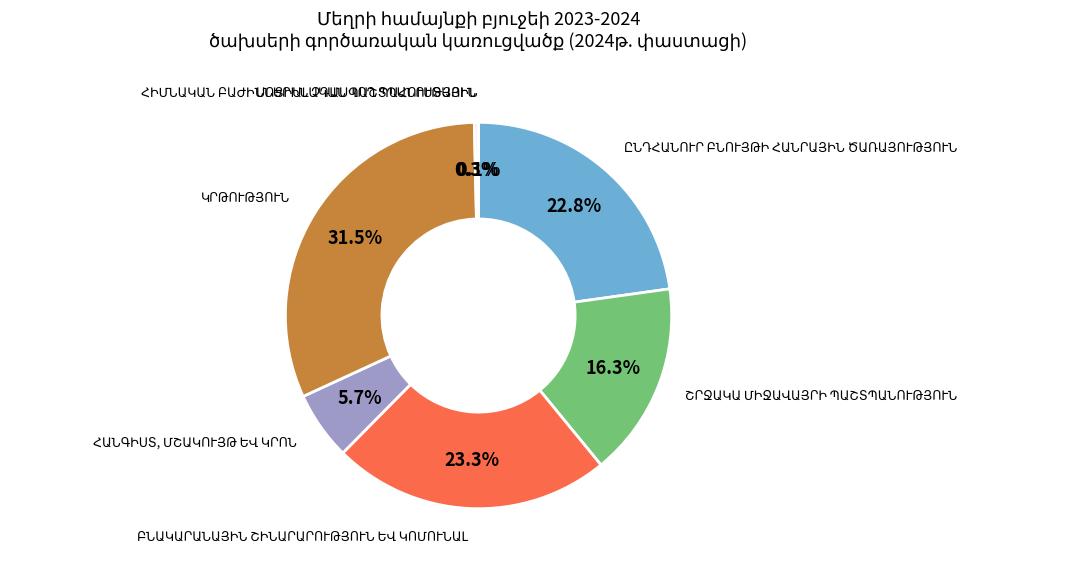

Is there any slice that represents more than half of the pie?

No